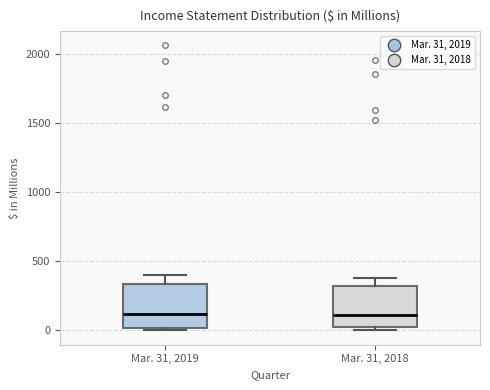

Reading left to right, transcribe this box plot: for each box, give where its median line is, the range the box spans, and where its two whiskers end, as read against the y-axis. The values are not printed on the chart, so give them approximately, as read against the axis.

Mar. 31, 2019: median 100, box 0 to 350, whiskers 0 (just below the box's lower edge) to 400
Mar. 31, 2018: median 100, box 0 to 300, whiskers 0 (just below the box's lower edge) to 400